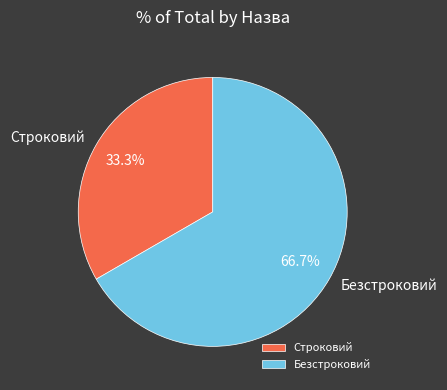

Which category has the biggest portion of the pie?

Безстроковий